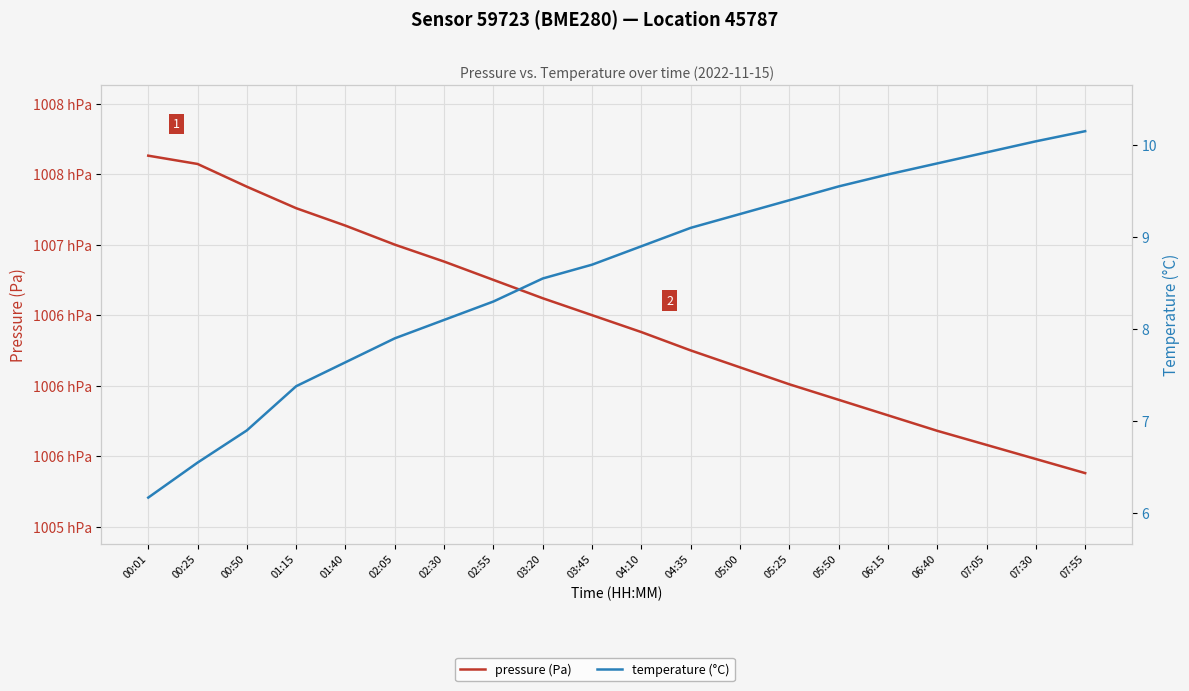

What is the highest value of the pressure (Pa) series?

100763.1